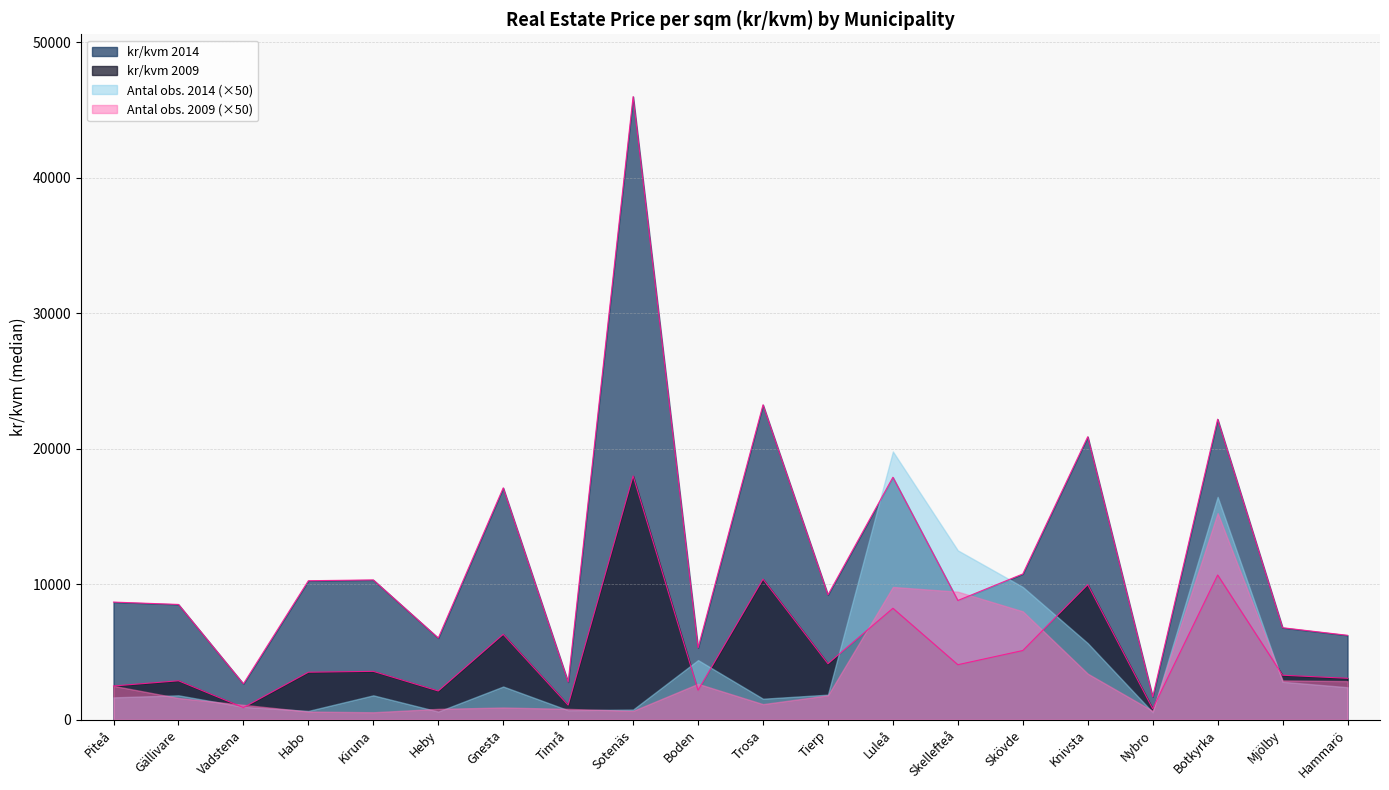

Is it true that kr/kvm 2009 equals 895 at Vadstena?

True